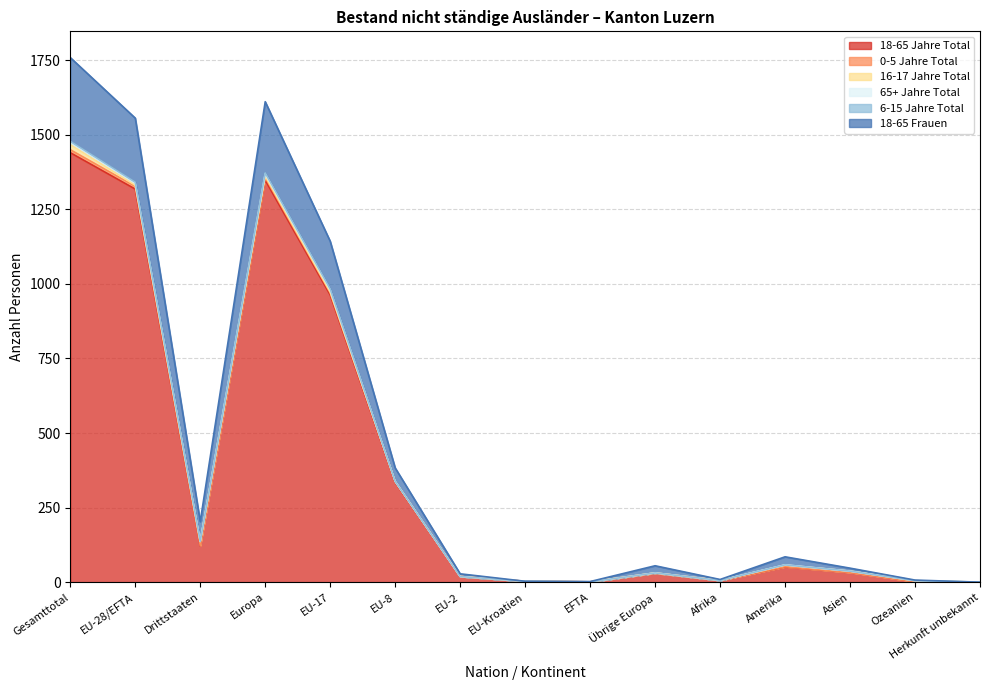

True or false: 0-5 Jahre Total and 18-65 Jahre Total cross at least once.

False